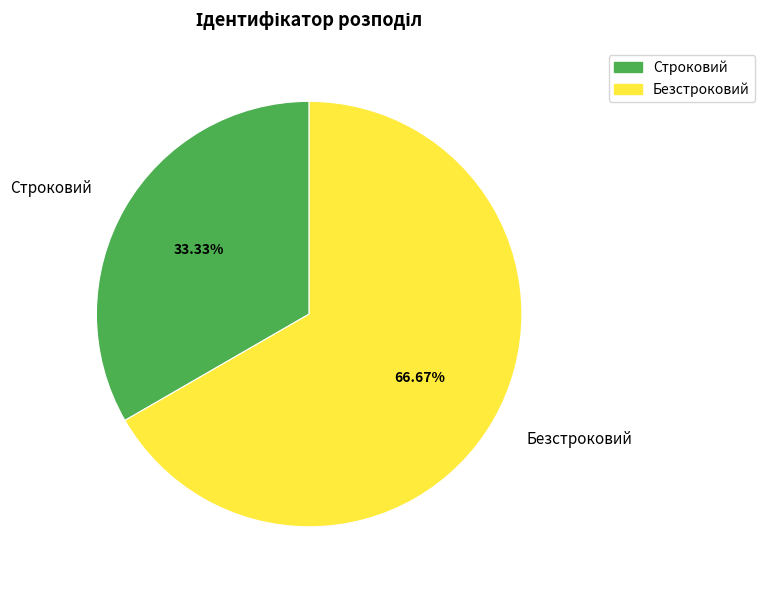

Which category accounts for the majority?

Безстроковий